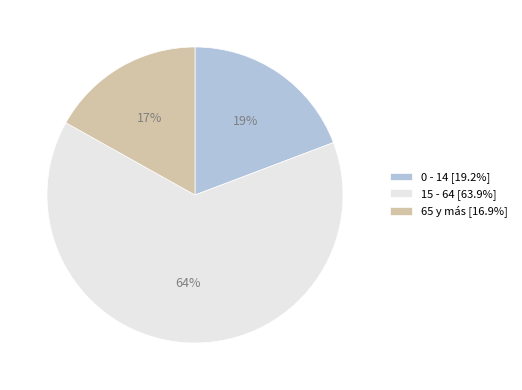

How many slices are in this pie chart?

3